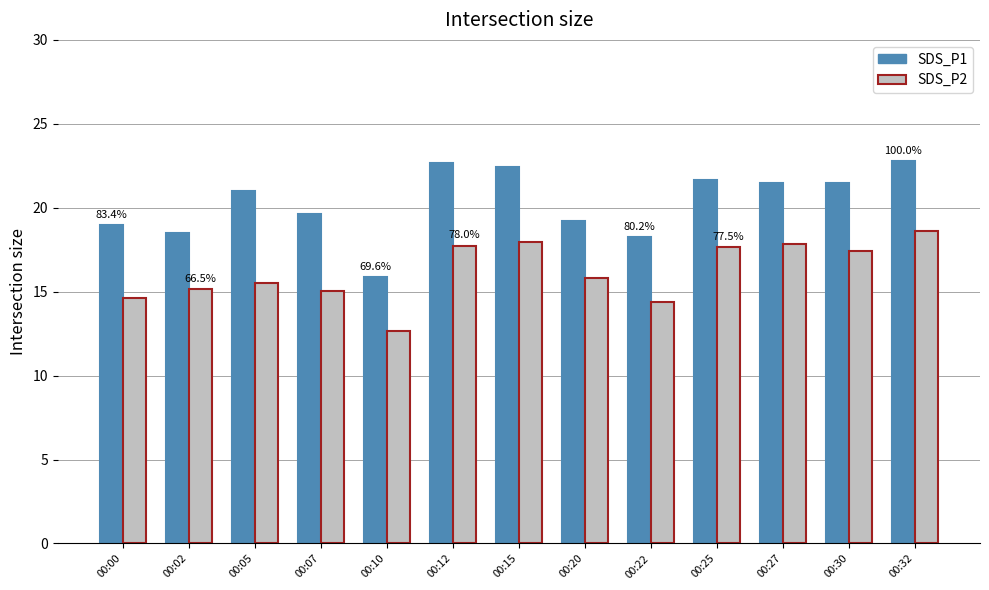

What are all the series names shown in the legend?

SDS_P1, SDS_P2